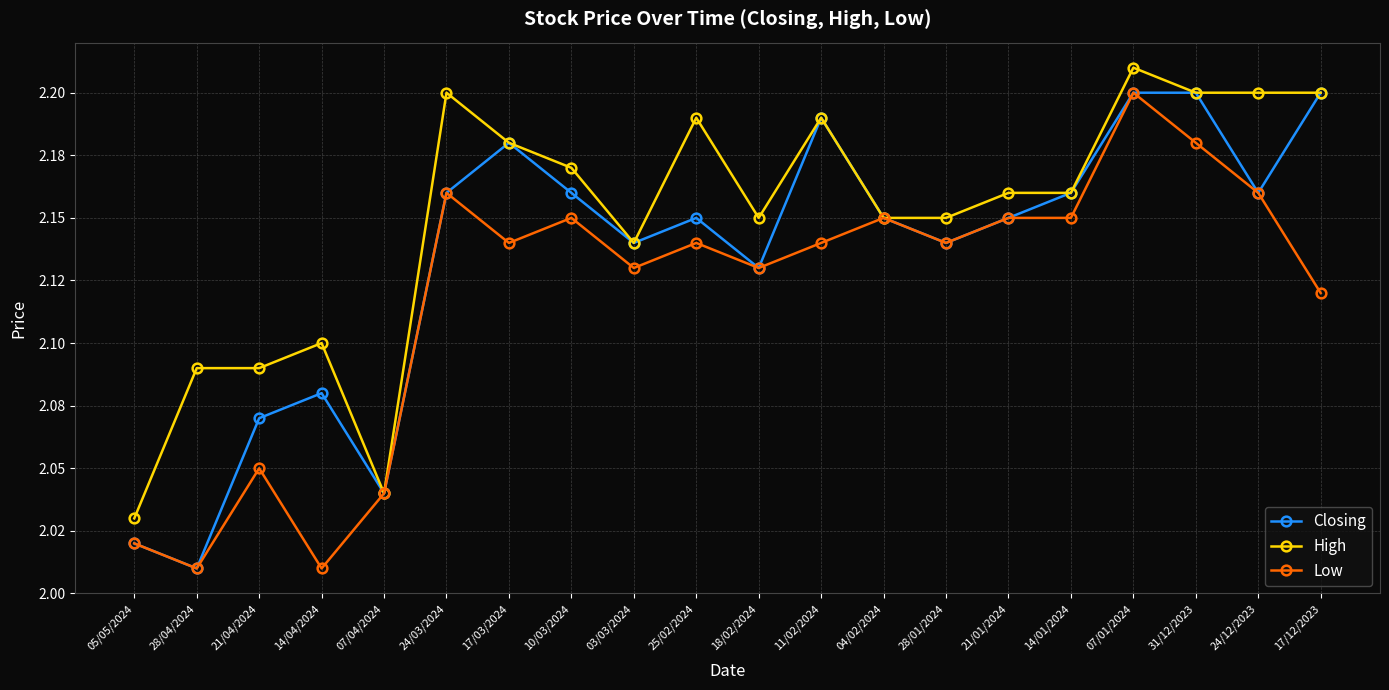

Does the chart have visible grid lines?

Yes